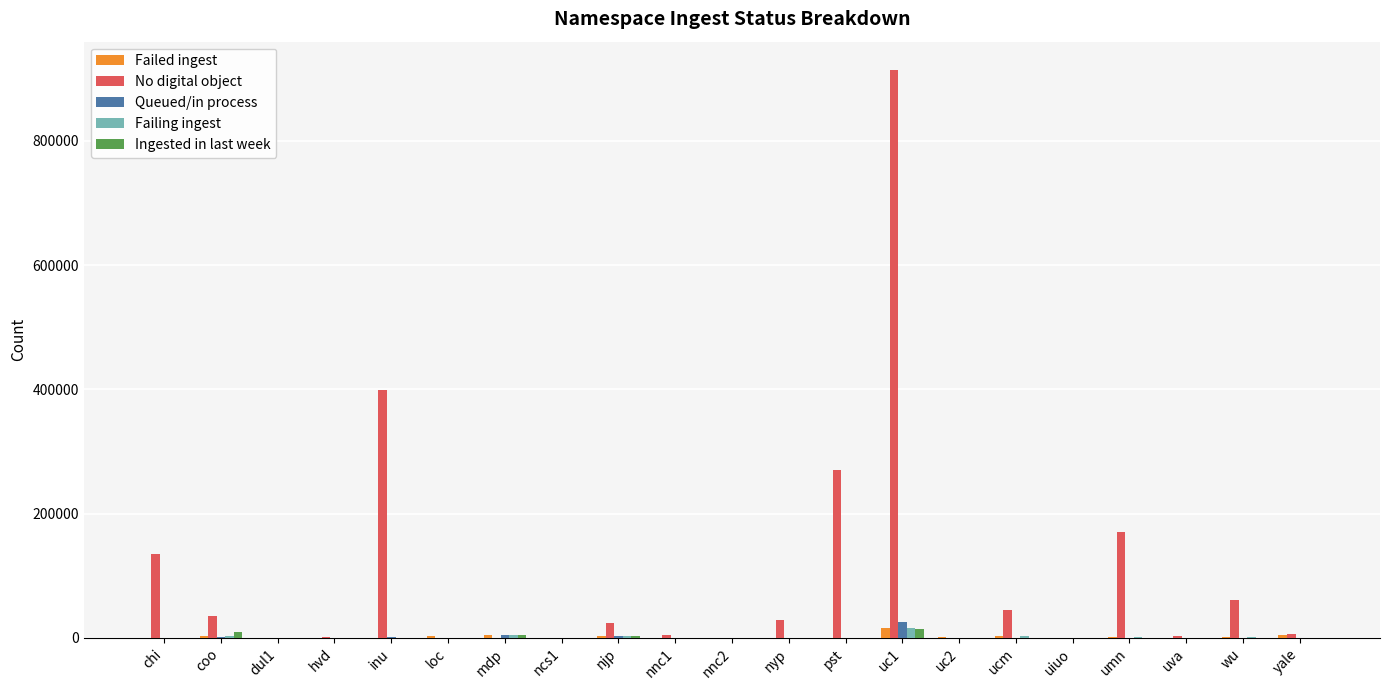

At which label is No digital object closest to 456895?

inu